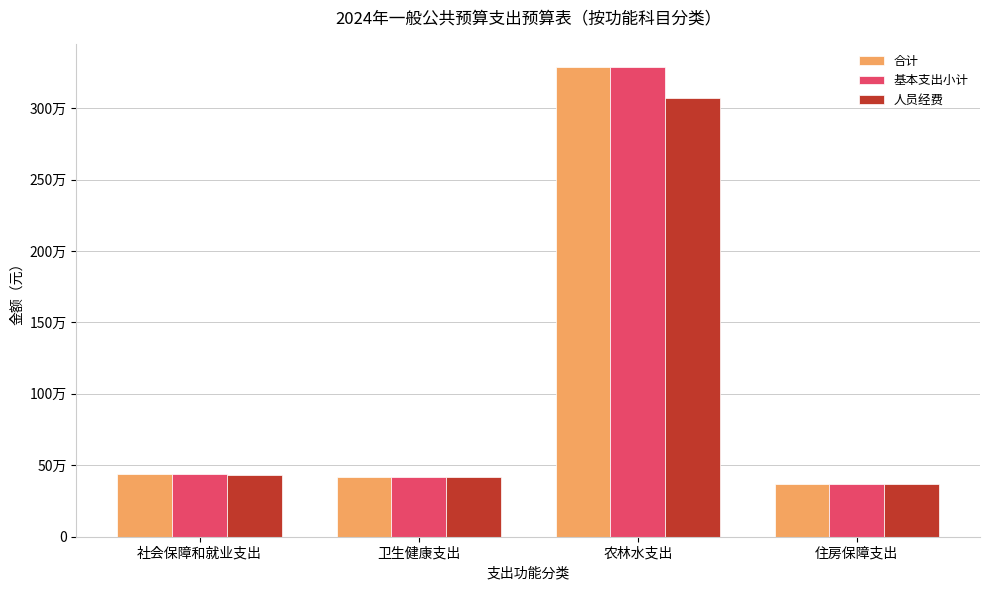

The 基本支出小计 series shows 605418.3 at 住房保障支出. True or false?

False